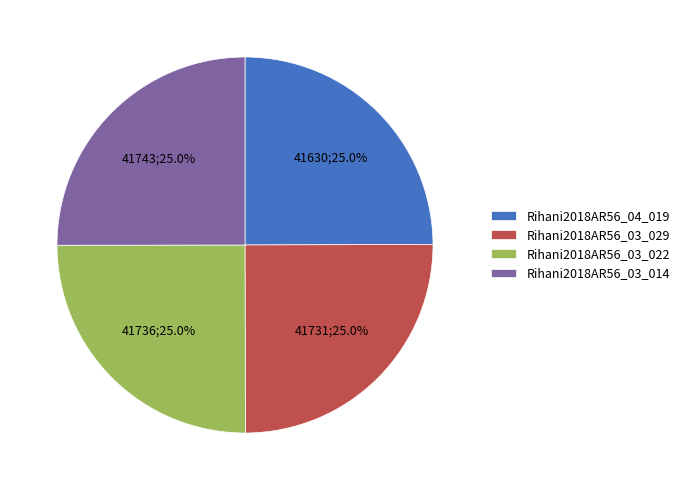

What percentage is the Rihani2018AR56_03_029 slice, to the nearest percent?

25%